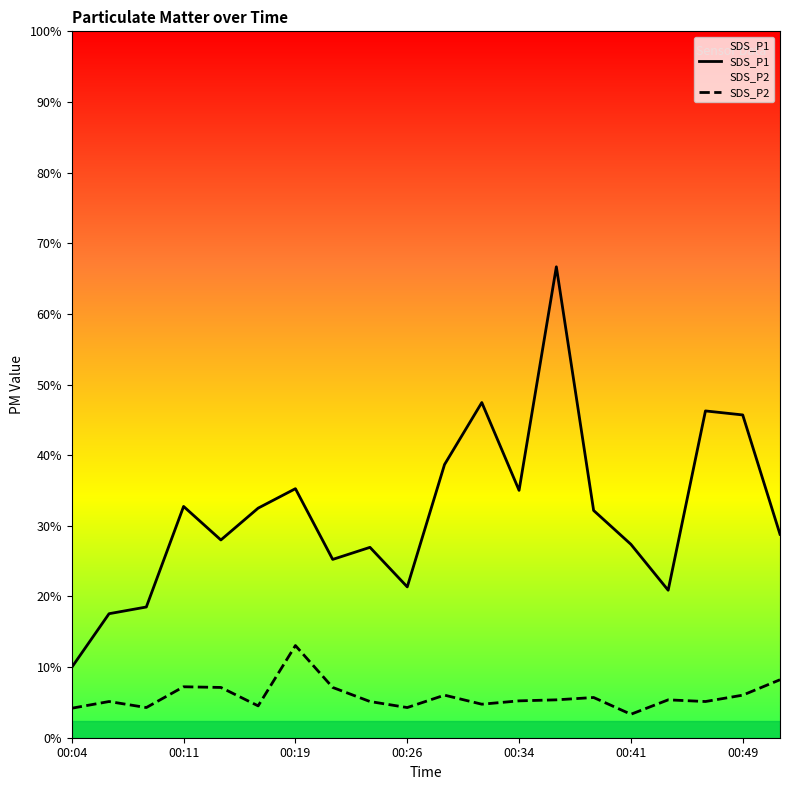

Which series changed the most between 00:19 and 00:41?

SDS_P2